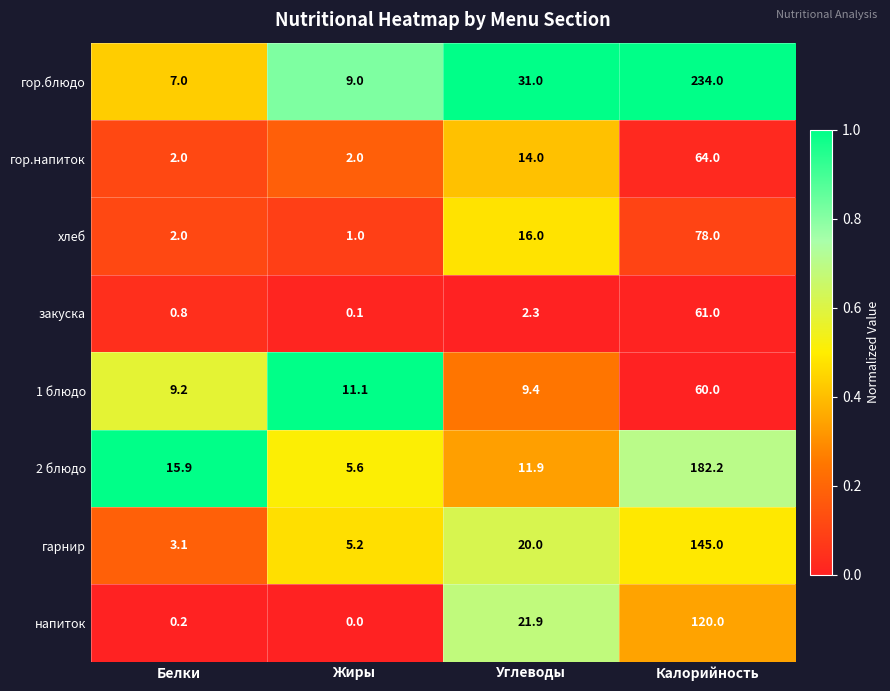

How many гор.напиток values are between 2 and 64?

4